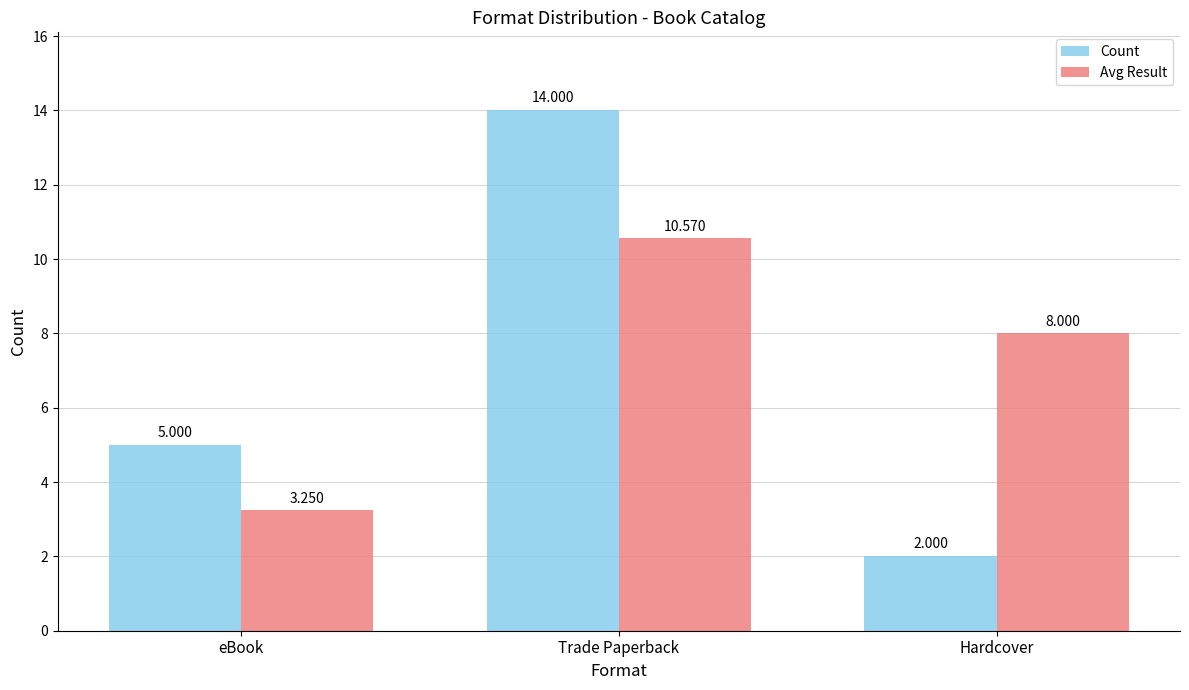

What is the highest value of the Avg Result series?

10.6